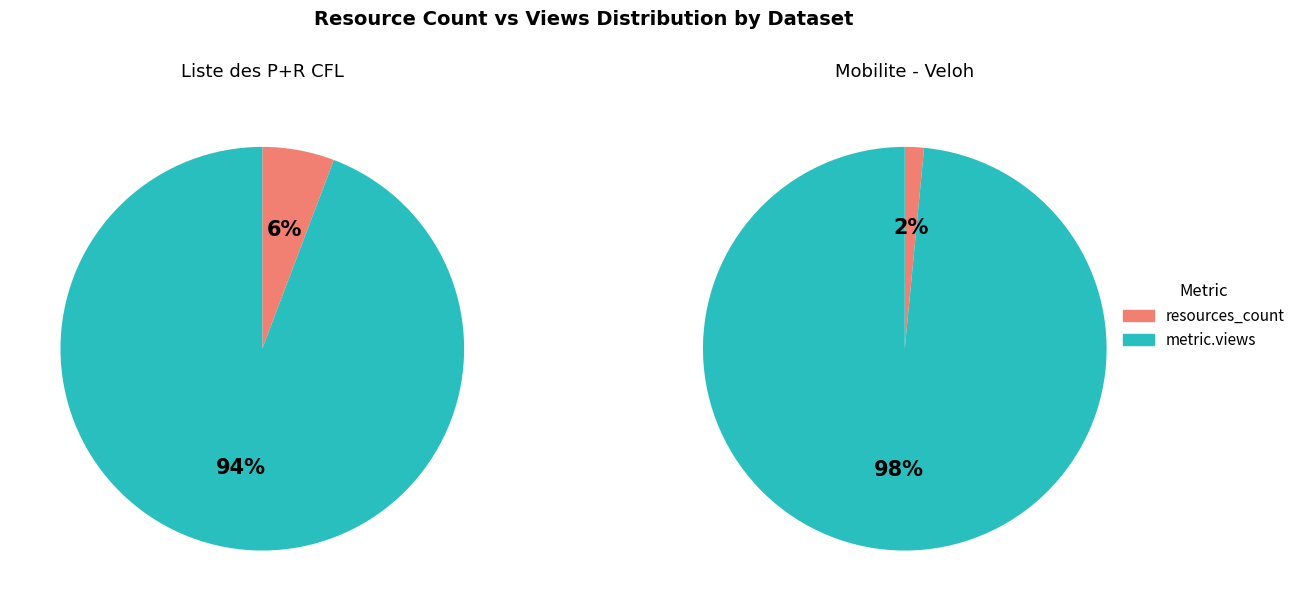

How many slices are in this pie chart?

2